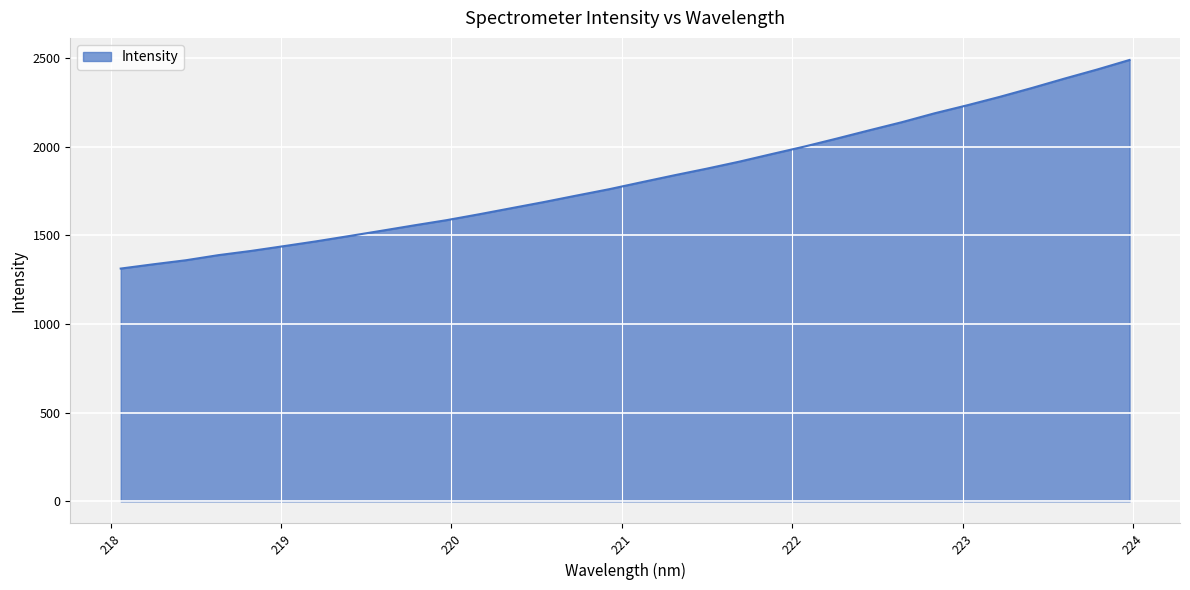

What is the greatest value displayed?

2488.1